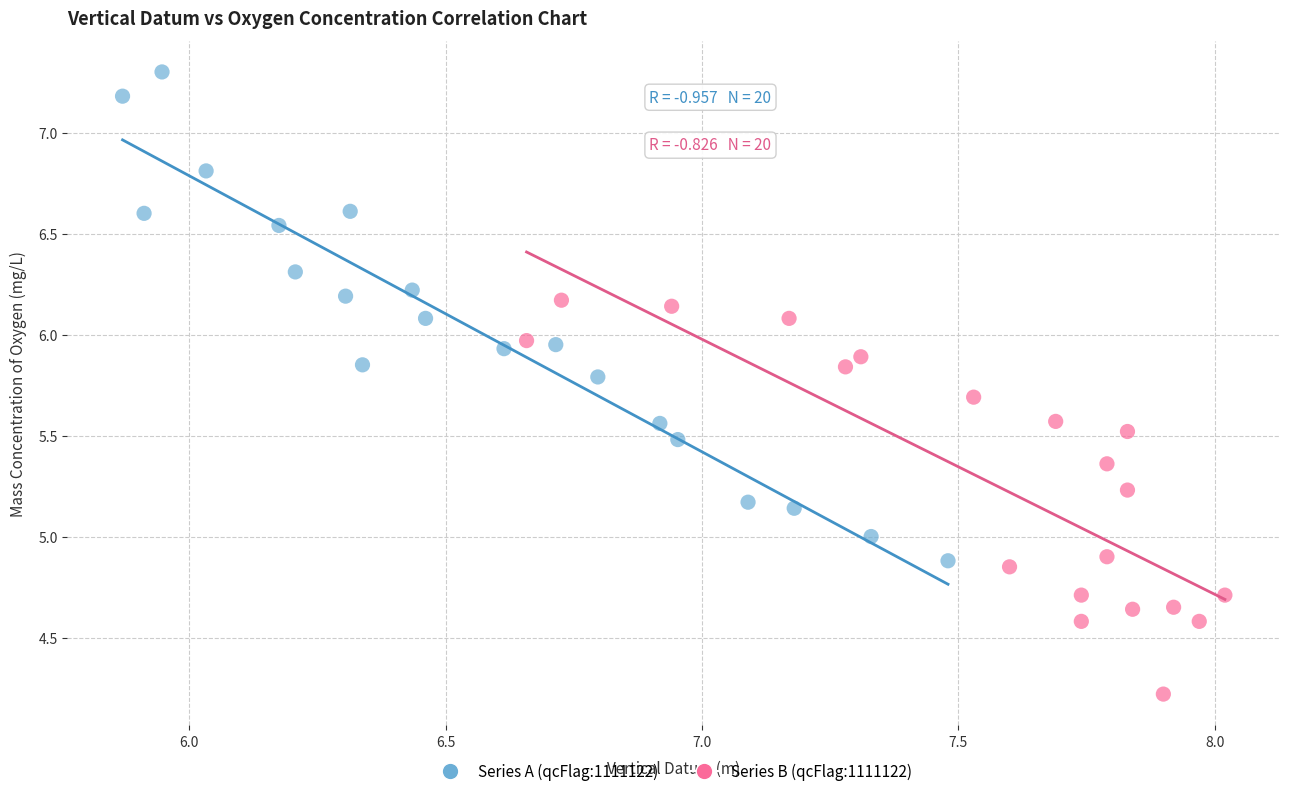

Which series contains the lowest Y value?

Series B (qcFlag:1111122)